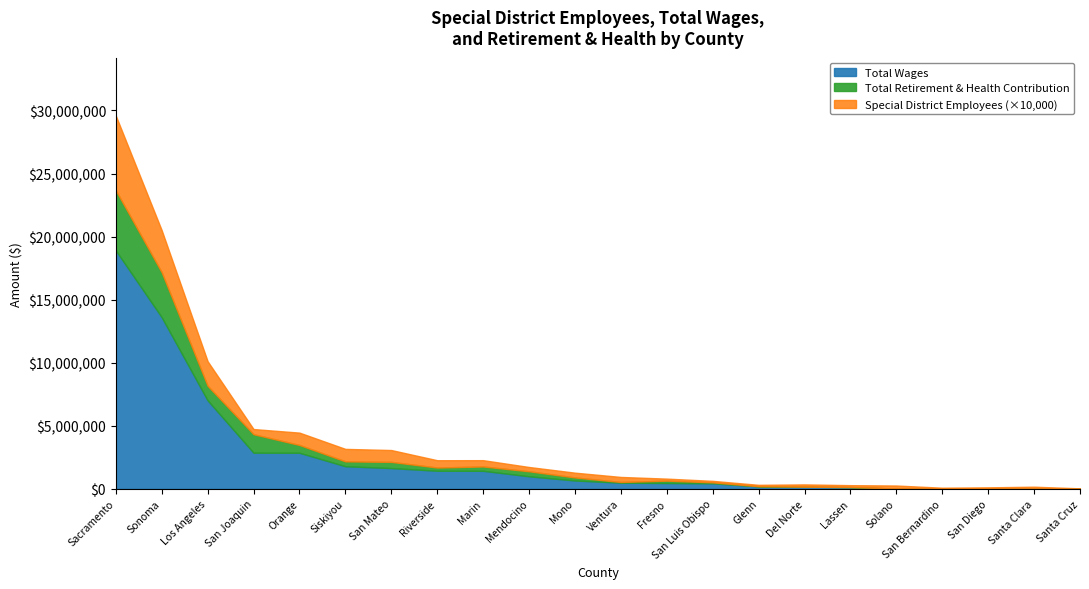

What is the label of the 6th point from the right?

Lassen